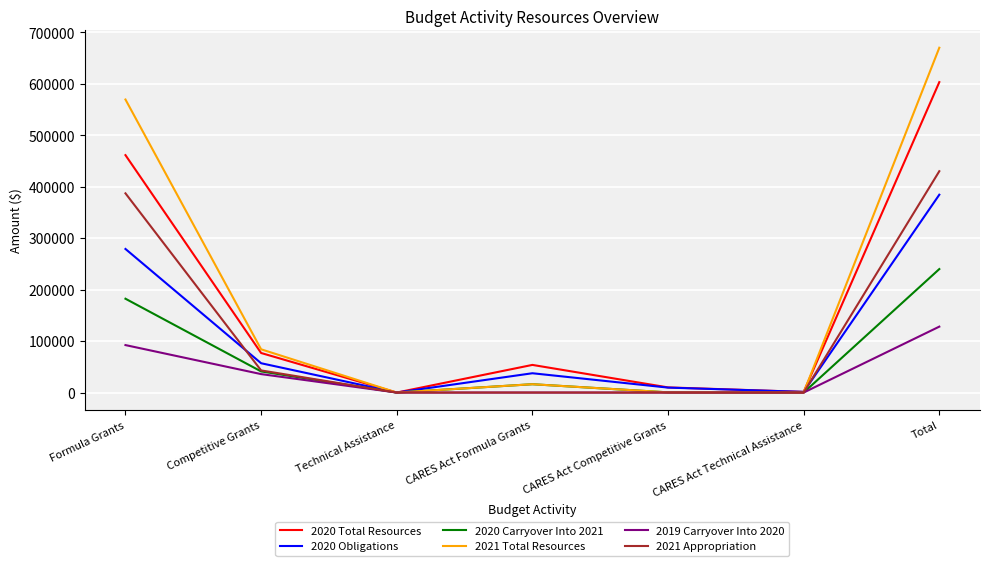

What is the difference between the maximum and minimum values in the 2020 Obligations series?

384336